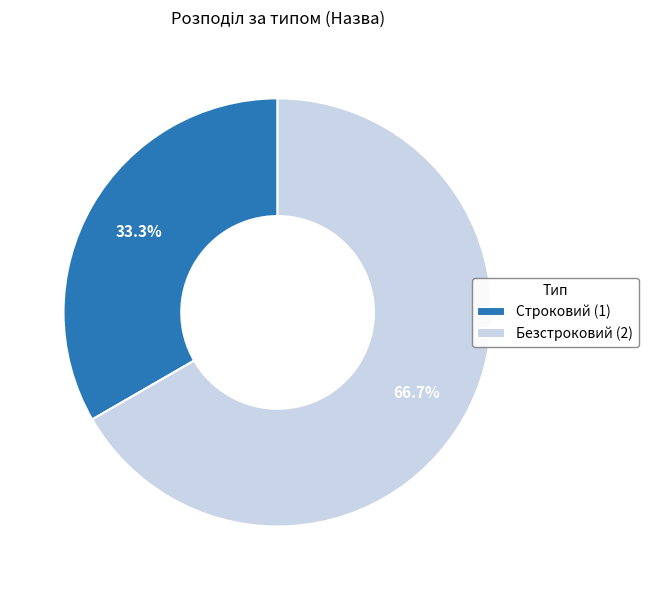

Is there a majority slice in this chart?

Yes